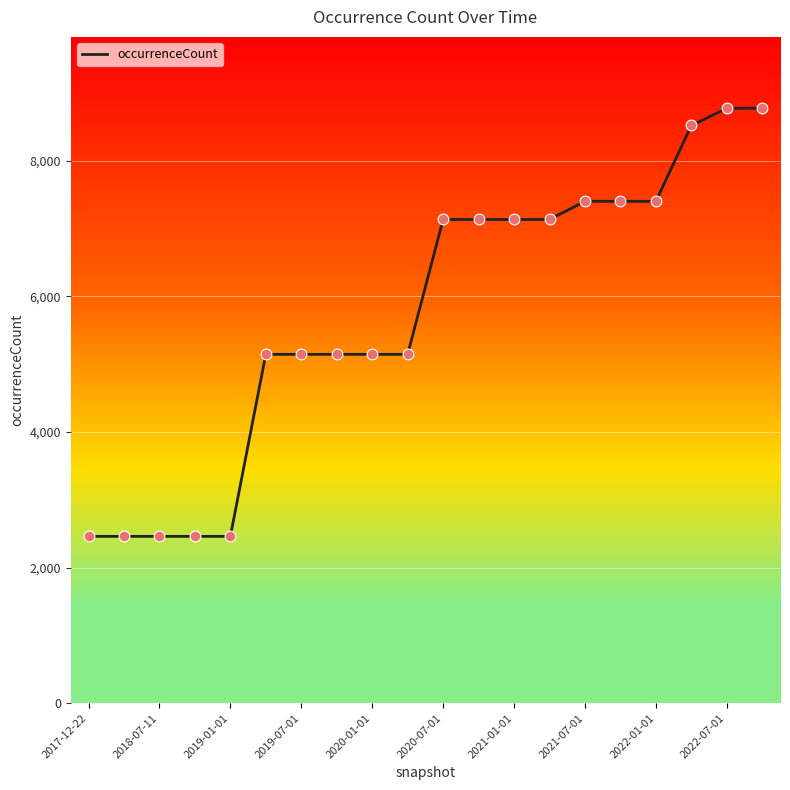

What is the difference between the maximum and minimum values?

6314